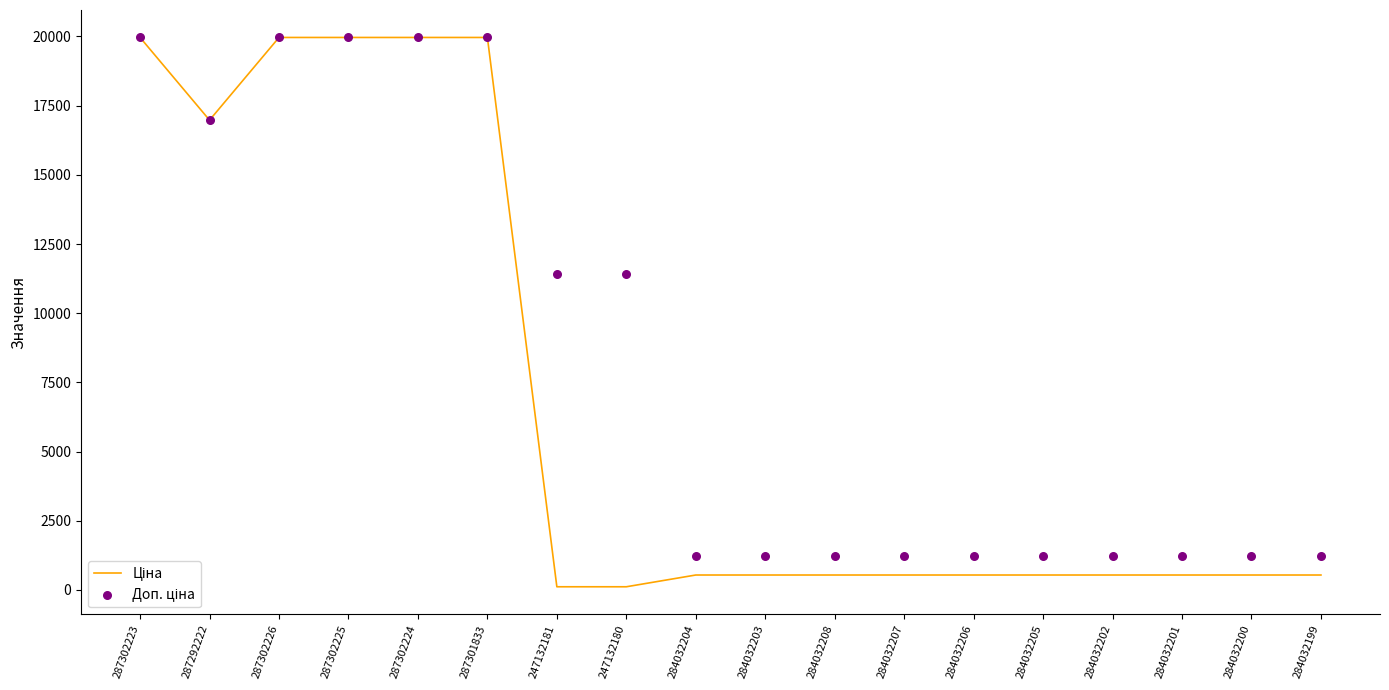

Which series reaches the maximum Y coordinate?

Ціна